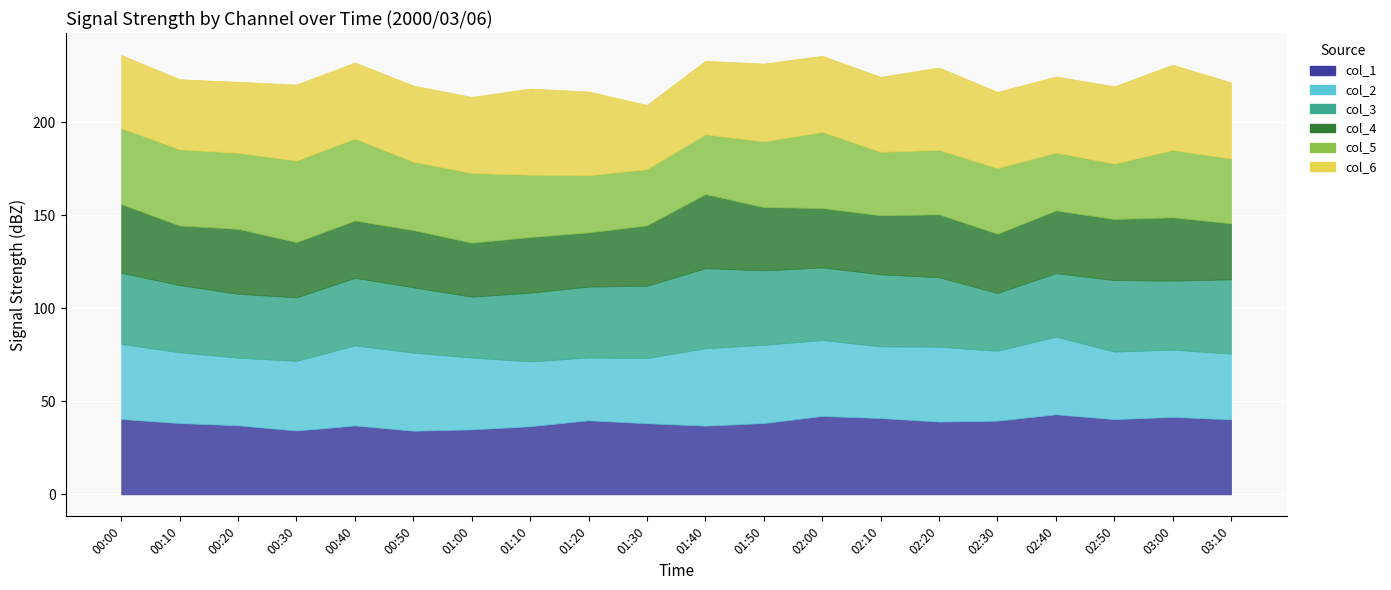

Rank the series by their maximum value, from lowest to highest.

col_4, col_1, col_2, col_3, col_5, col_6